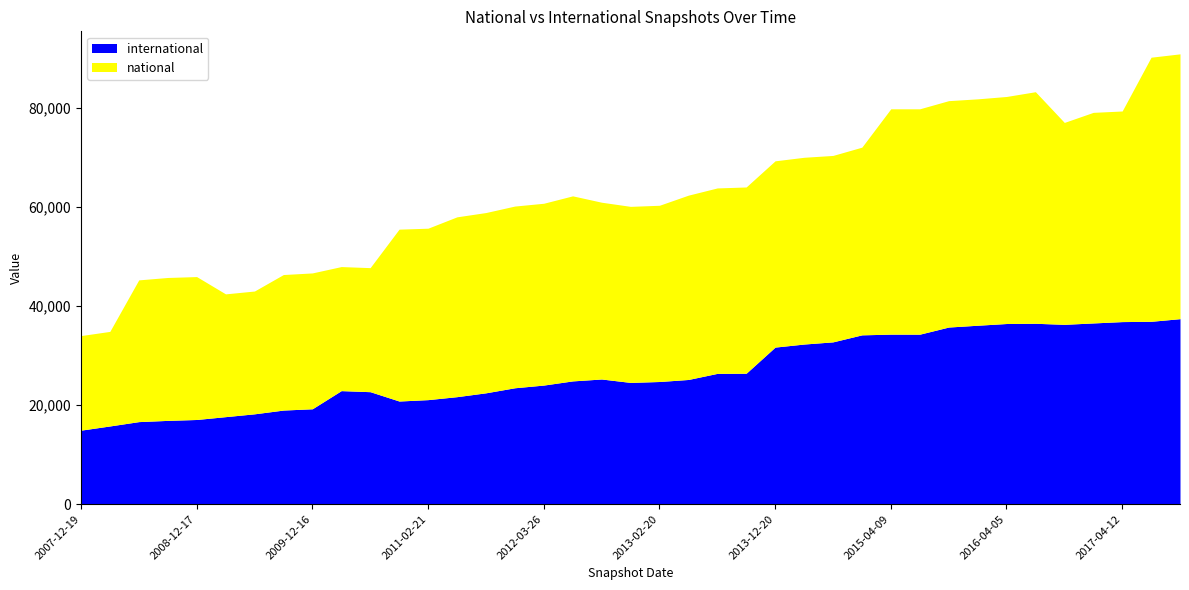

What is the sum of all national values?

1409016